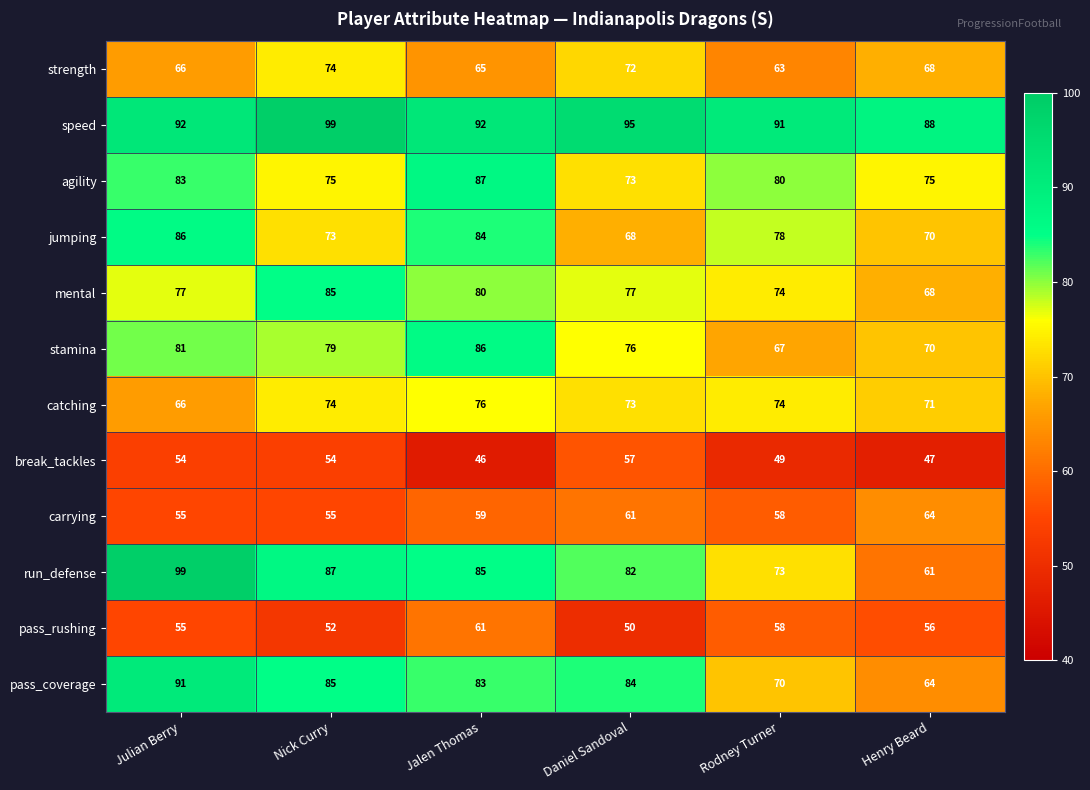

Rank the categories by jumping value from highest to lowest.

Julian Berry, Jalen Thomas, Rodney Turner, Nick Curry, Henry Beard, Daniel Sandoval